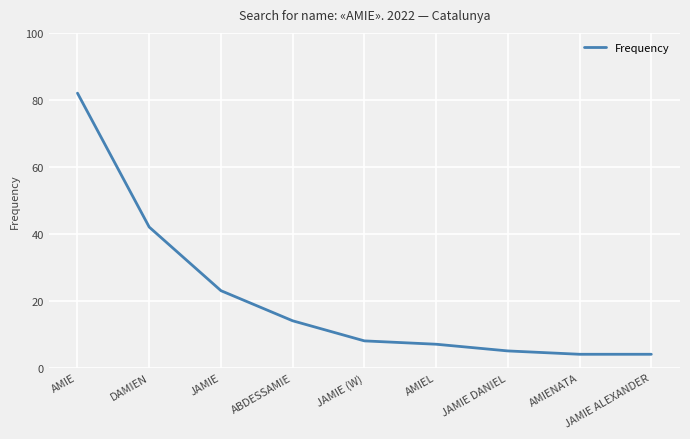

What position from the right is AMIE?

9